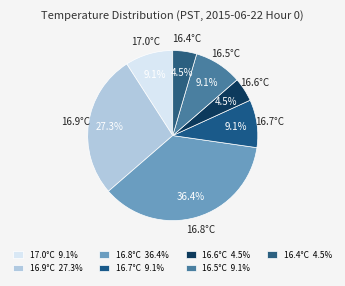

Count the number of slices in the pie.

7